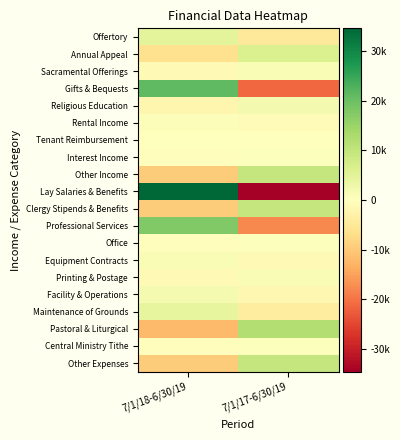

List the series in order of their peak value, lowest first.

Tenant Reimbursement, Central Ministry Tithe, Office, Interest Income, Rental Income, Printing & Postage, Sacramental Offerings, Equipment Contracts, Facility & Operations, Religious Education, Maintenance of Grounds, Offertory, Annual Appeal, Other Expenses, Other Income, Clergy Stipends & Benefits, Pastoral & Liturgical, Professional Services, Gifts & Bequests, Lay Salaries & Benefits